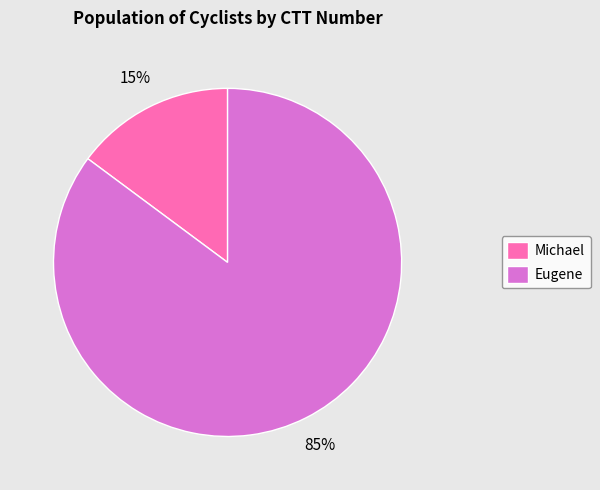

Is it true that Eugene is 99% of the pie?

False